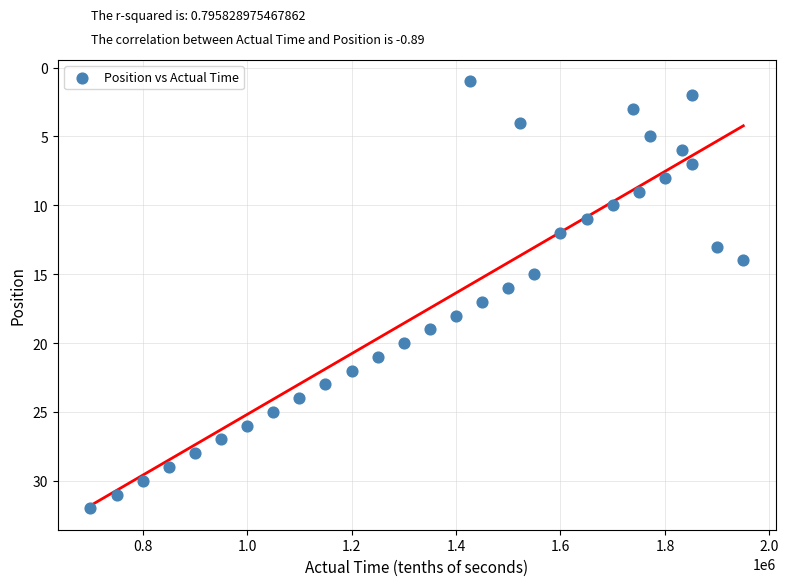

What is the range of Y values (max minus min)?

31